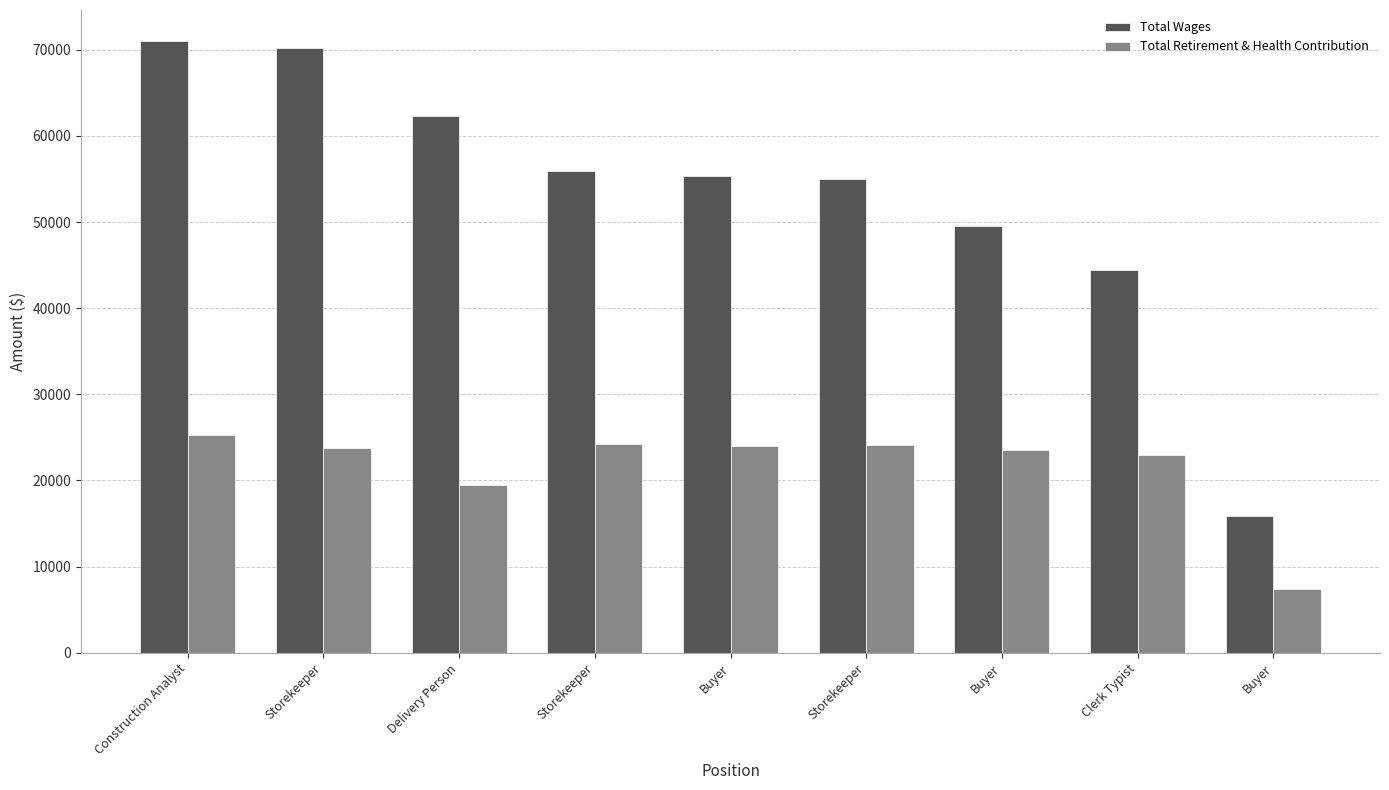

What is the sum of the Total Retirement & Health Contribution values at Delivery Person and Construction Analyst?

44674